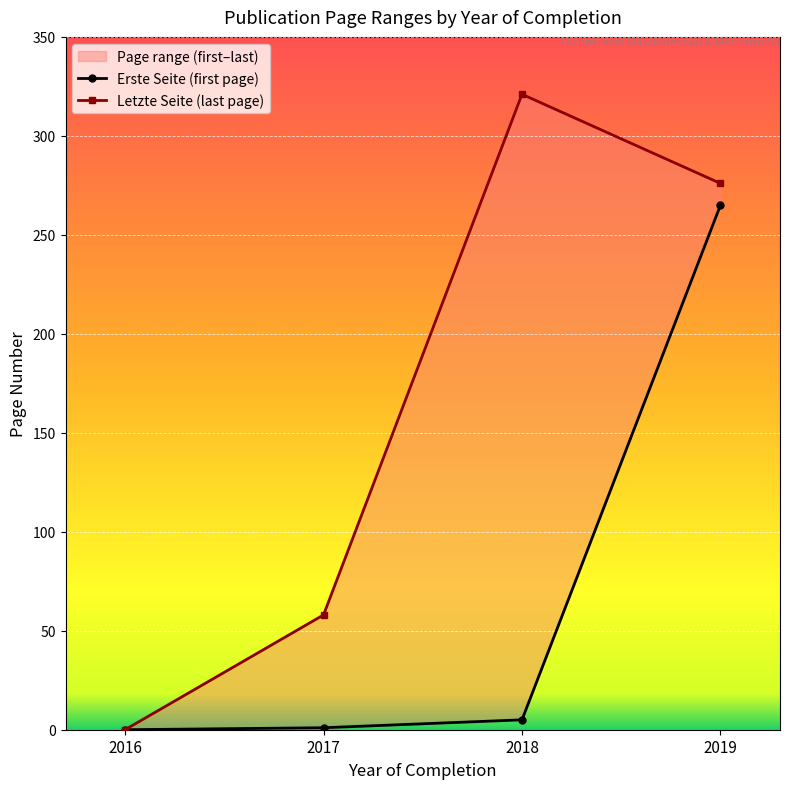

Is it true that Letzte Seite (last page) equals 276 at 2019?

True